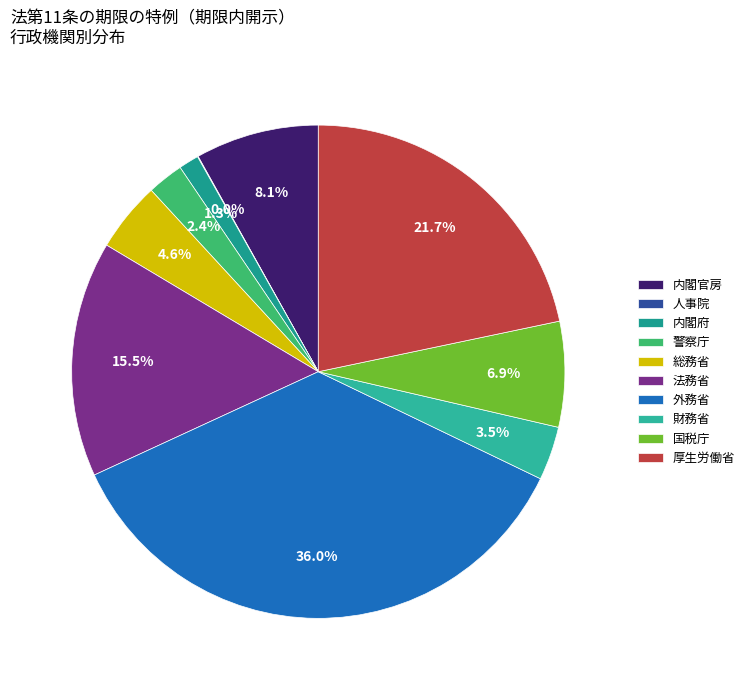

To the nearest percent, what is the average slice percentage?

10%